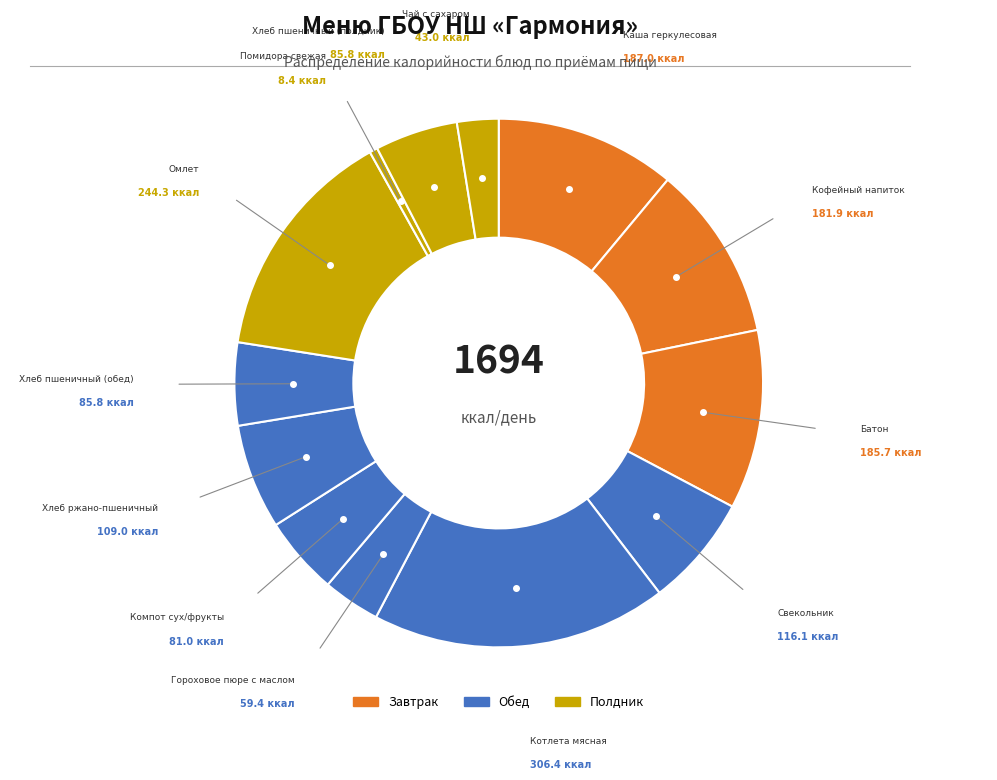

How many slices are in this pie chart?

13